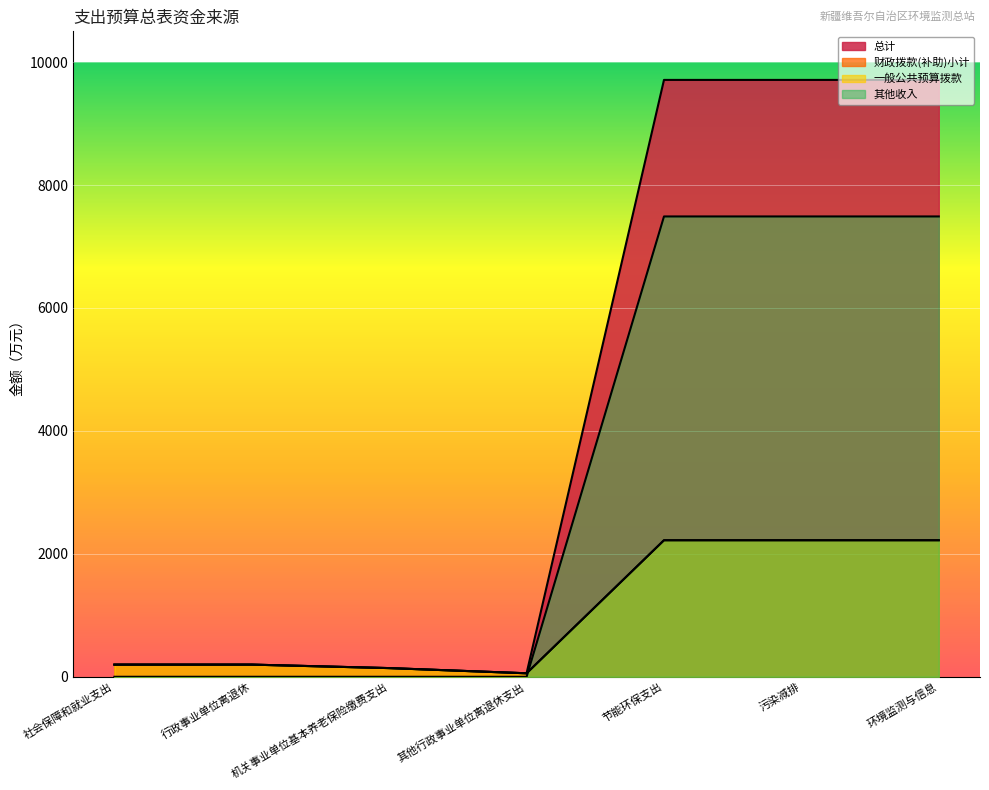

At which label is 总计 closest to 4883?

社会保障和就业支出